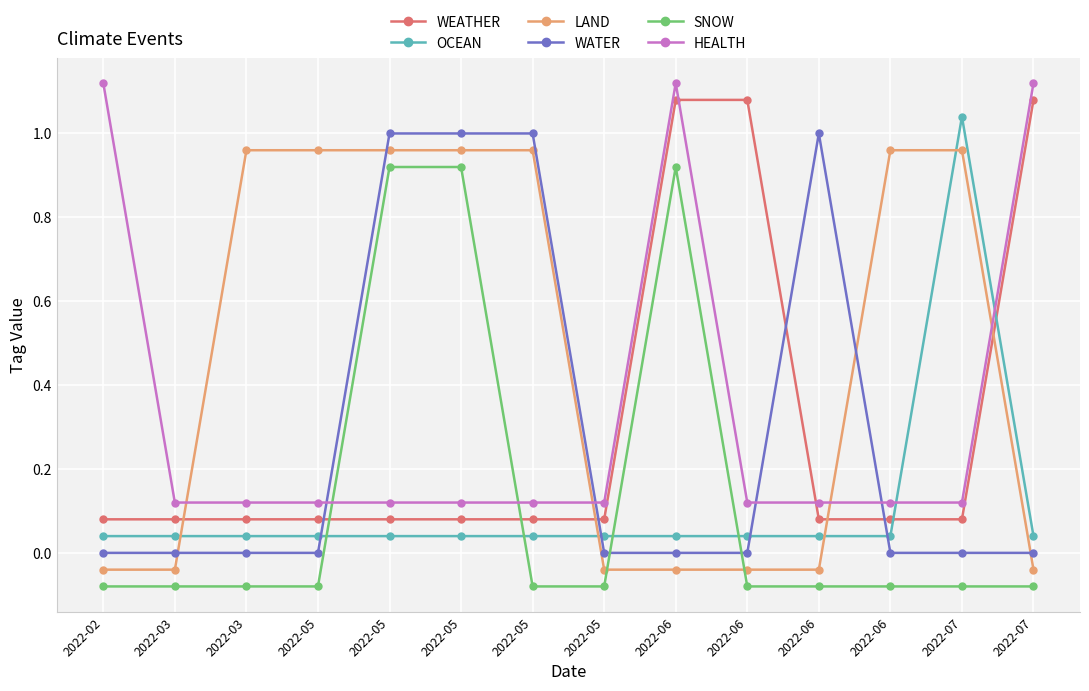

What are all the series names shown in the legend?

WEATHER, OCEAN, LAND, WATER, SNOW, HEALTH